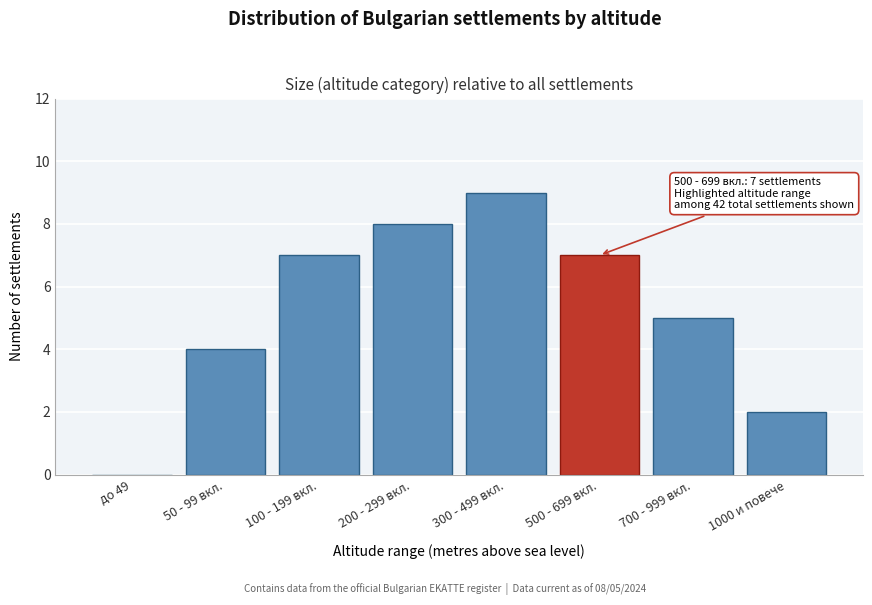

Reading left to right, transcribe all the data shown in this chart.

до 49=0	50 - 99 вкл.=4	100 - 199 вкл.=7	200 - 299 вкл.=8	300 - 499 вкл.=9	500 - 699 вкл.=7	700 - 999 вкл.=5	1000 и повече=2